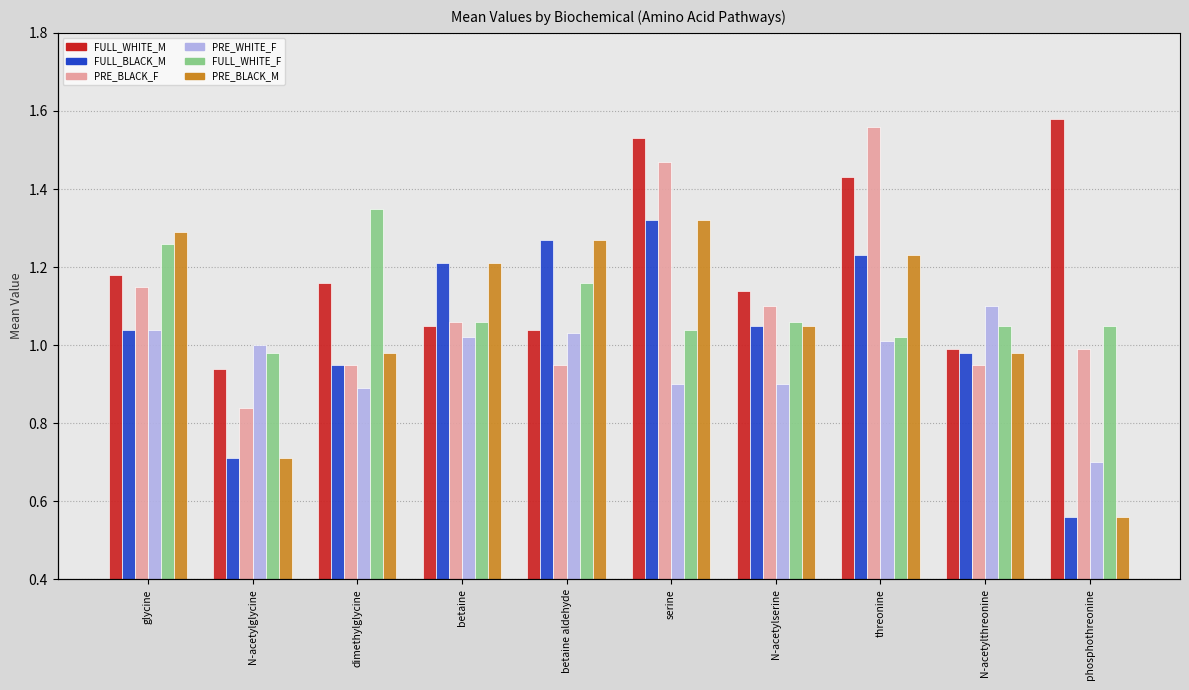

The PRE_BLACK_M series shows 2.1 at betaine aldehyde. True or false?

False